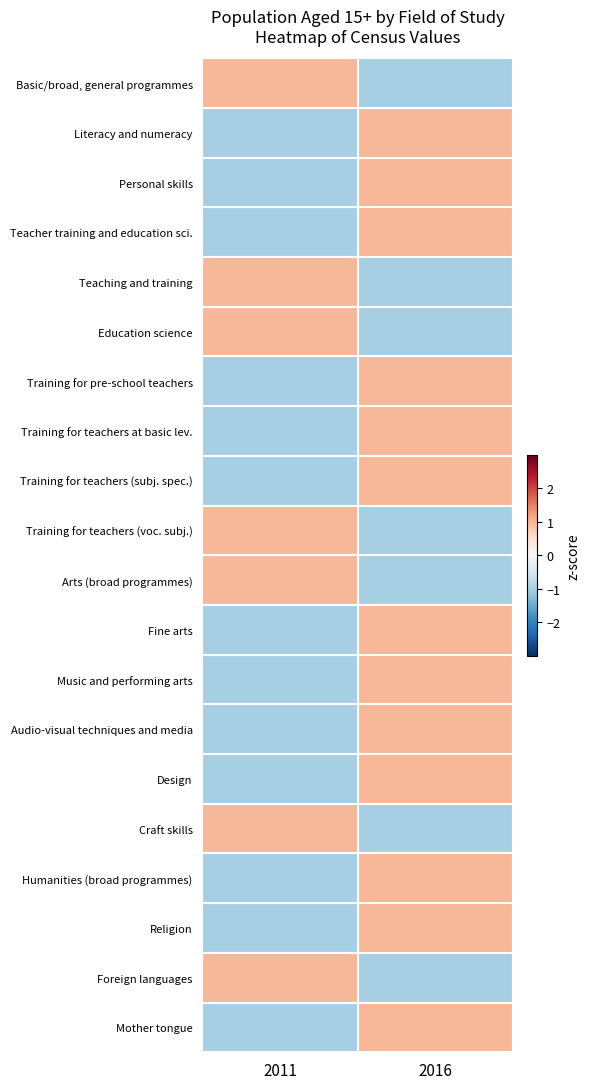

Reading left to right, transcribe all the data shown in this chart.

Basic/broad, general programmes: 2011=1	2016=-1
Literacy and numeracy: 2011=-1	2016=1
Personal skills: 2011=-1	2016=1
Teacher training and education sci.: 2011=-1	2016=1
Teaching and training: 2011=1	2016=-1
Education science: 2011=1	2016=-1
Training for pre-school teachers: 2011=-1	2016=1
Training for teachers at basic lev.: 2011=-1	2016=1
Training for teachers (subj. spec.): 2011=-1	2016=1
Training for teachers (voc. subj.): 2011=1	2016=-1
Arts (broad programmes): 2011=1	2016=-1
Fine arts: 2011=-1	2016=1
Music and performing arts: 2011=-1	2016=1
Audio-visual techniques and media: 2011=-1	2016=1
Design: 2011=-1	2016=1
Craft skills: 2011=1	2016=-1
Humanities (broad programmes): 2011=-1	2016=1
Religion: 2011=-1	2016=1
Foreign languages: 2011=1	2016=-1
Mother tongue: 2011=-1	2016=1